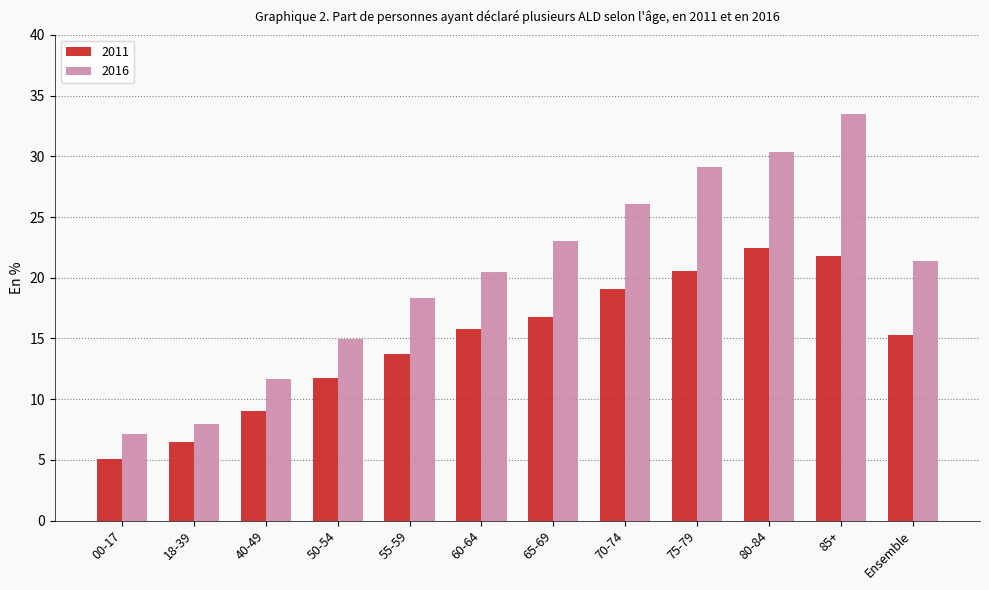

Which series has the widest spread of values?

2016